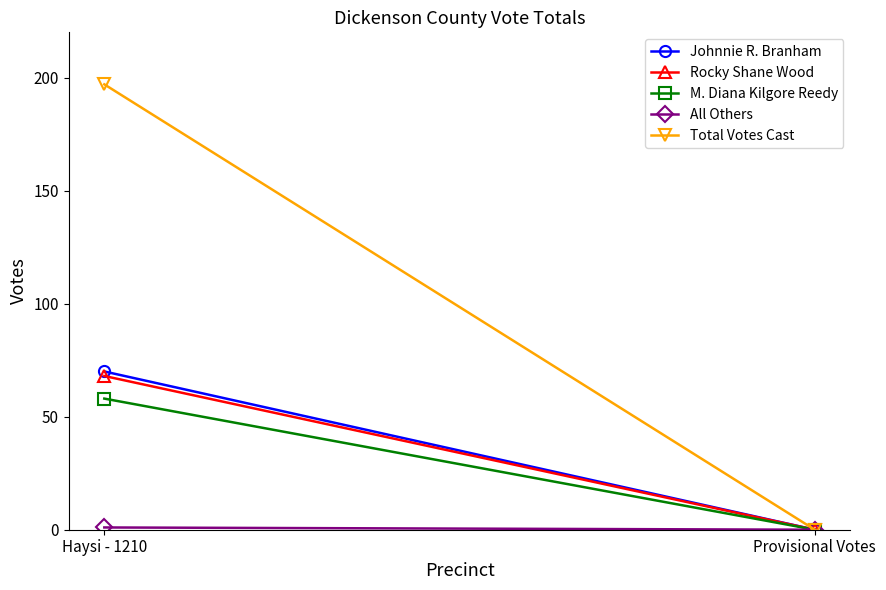

The Rocky Shane Wood series shows -22 at Provisional Votes. True or false?

False